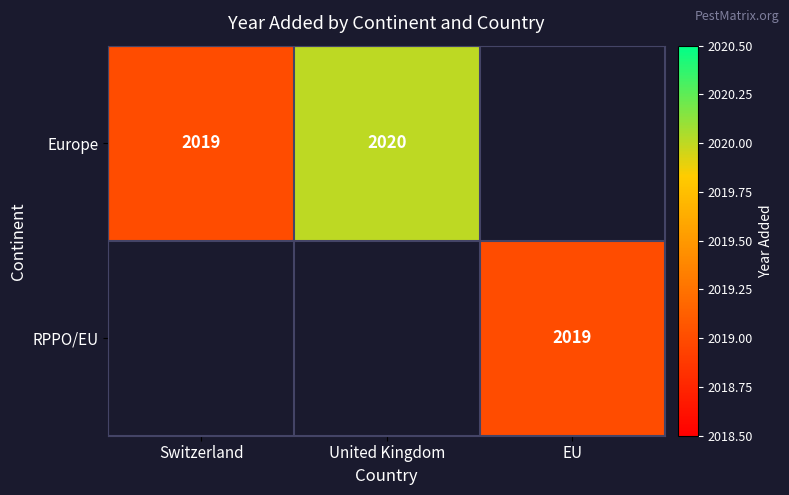

What is the maximum value shown in the chart?

2020.0